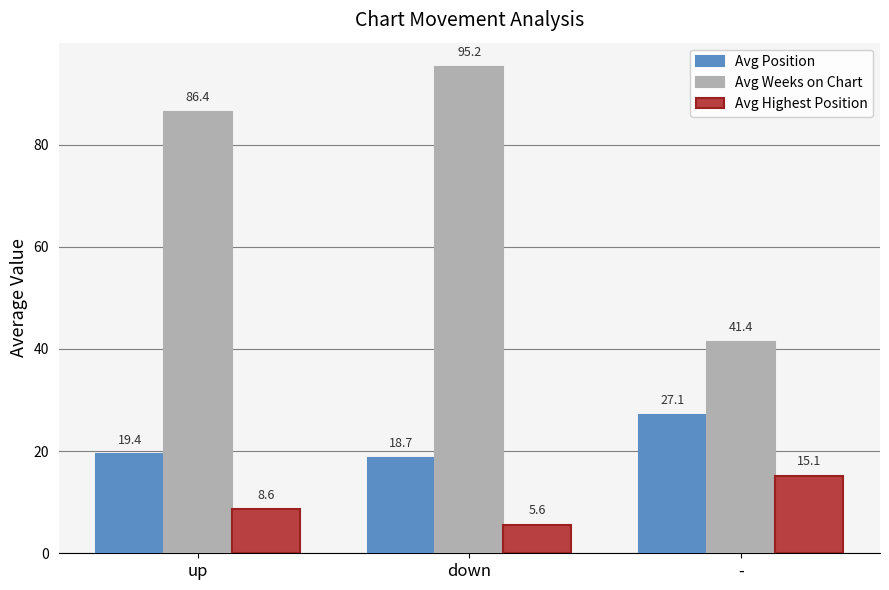

Rank the categories by Avg Weeks on Chart value from highest to lowest.

down, up, -